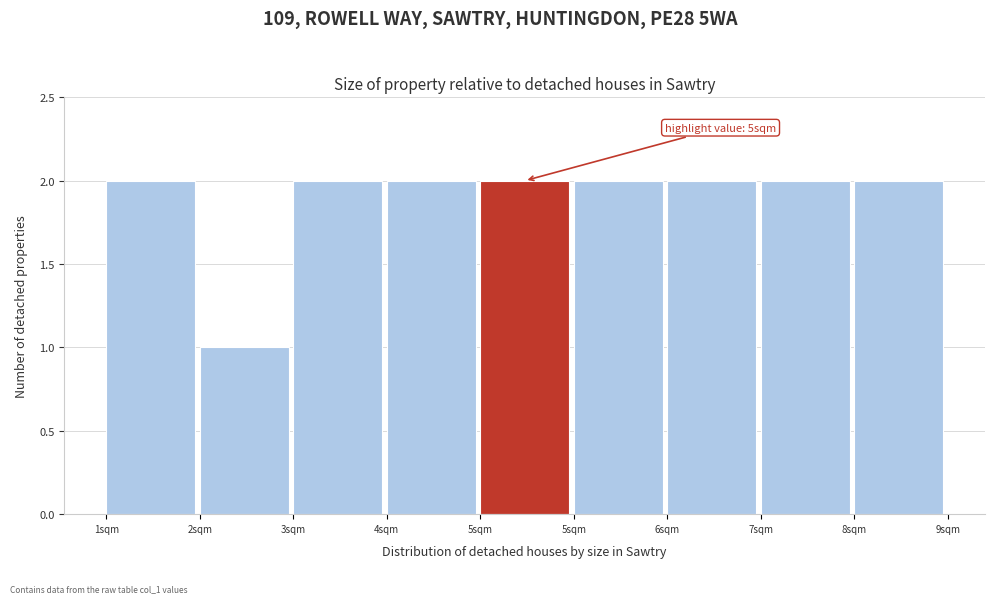

Count the number of categories in the chart.

9